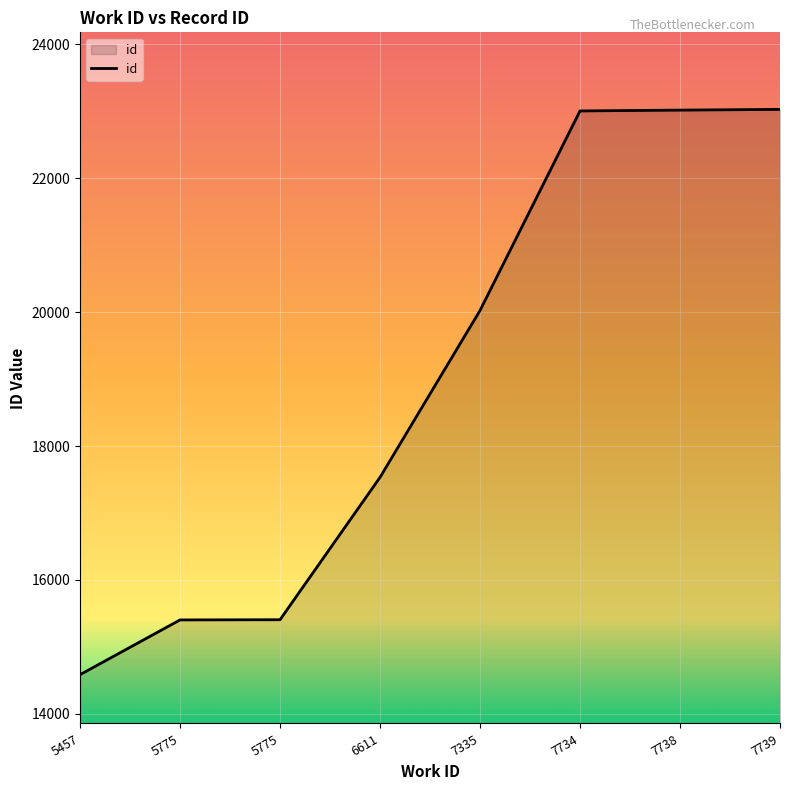

The value at 6611 is 17532. True or false?

True